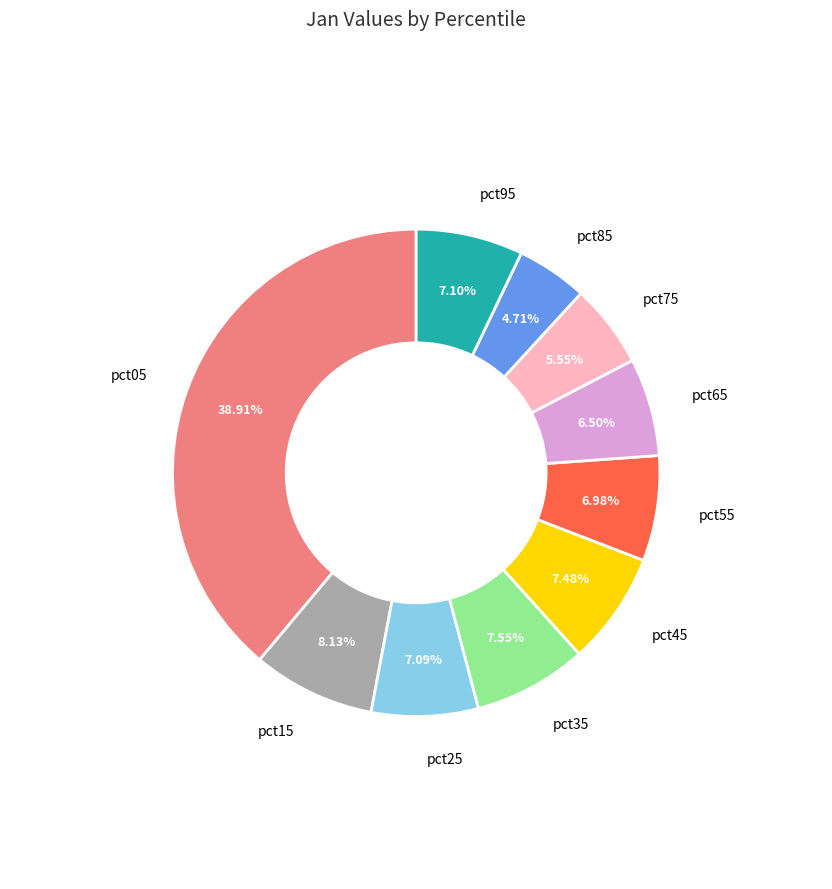

Does any single category account for the majority?

No